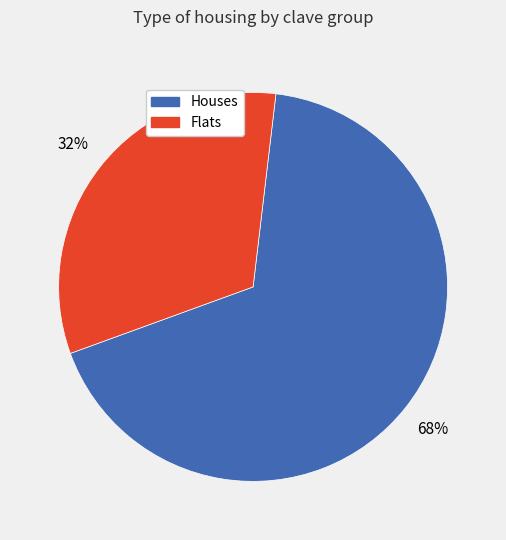

Is there any slice that represents more than half of the pie?

Yes